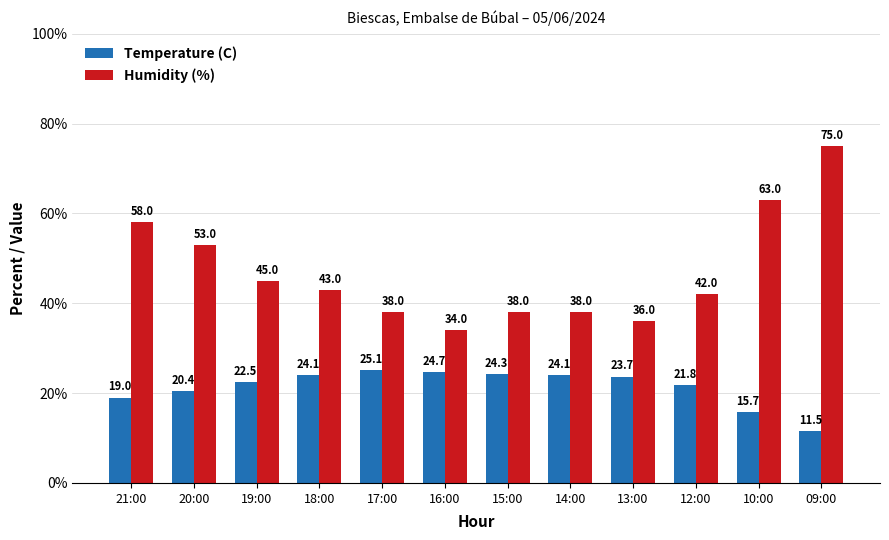

What is the value of the Temperature (C) bar at the 8th from the left?

24.1